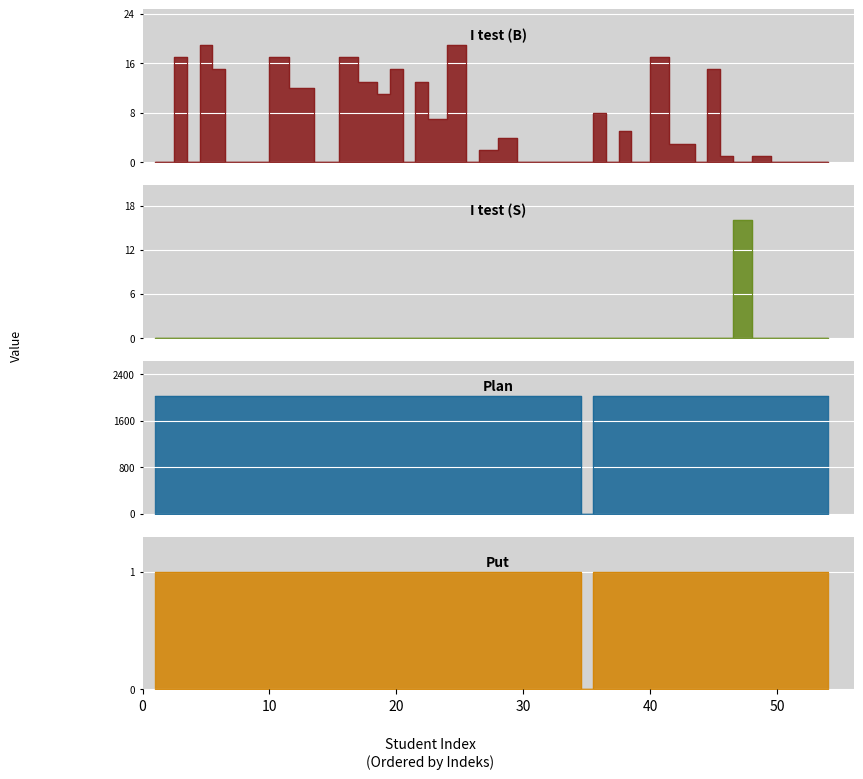

Count the number of data series in this chart.

4